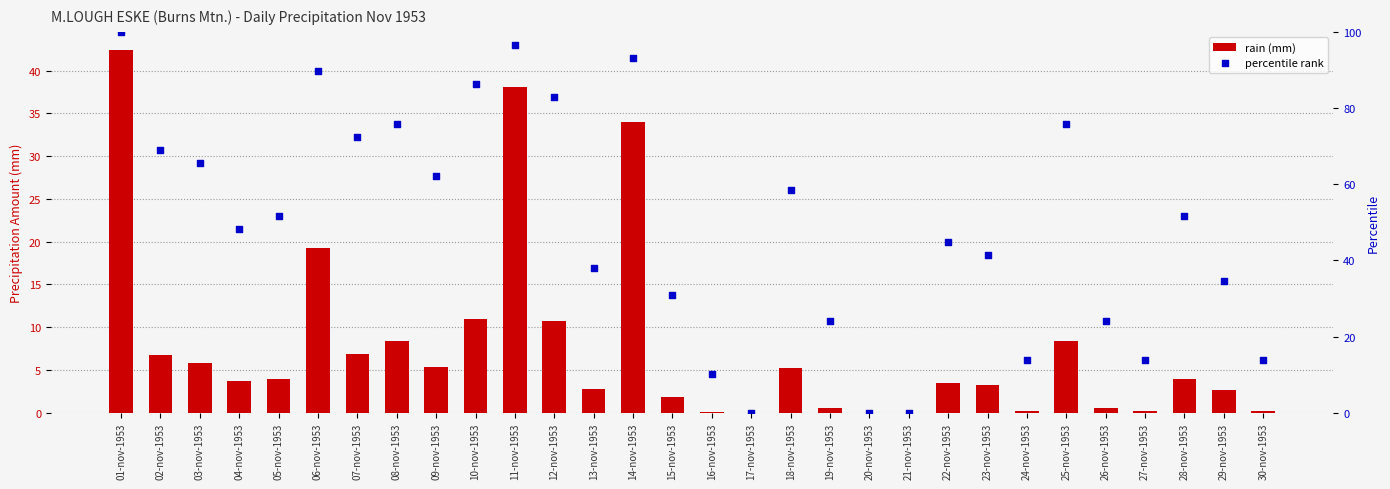

At which category is the sum across all series the highest?

01-nov-1953